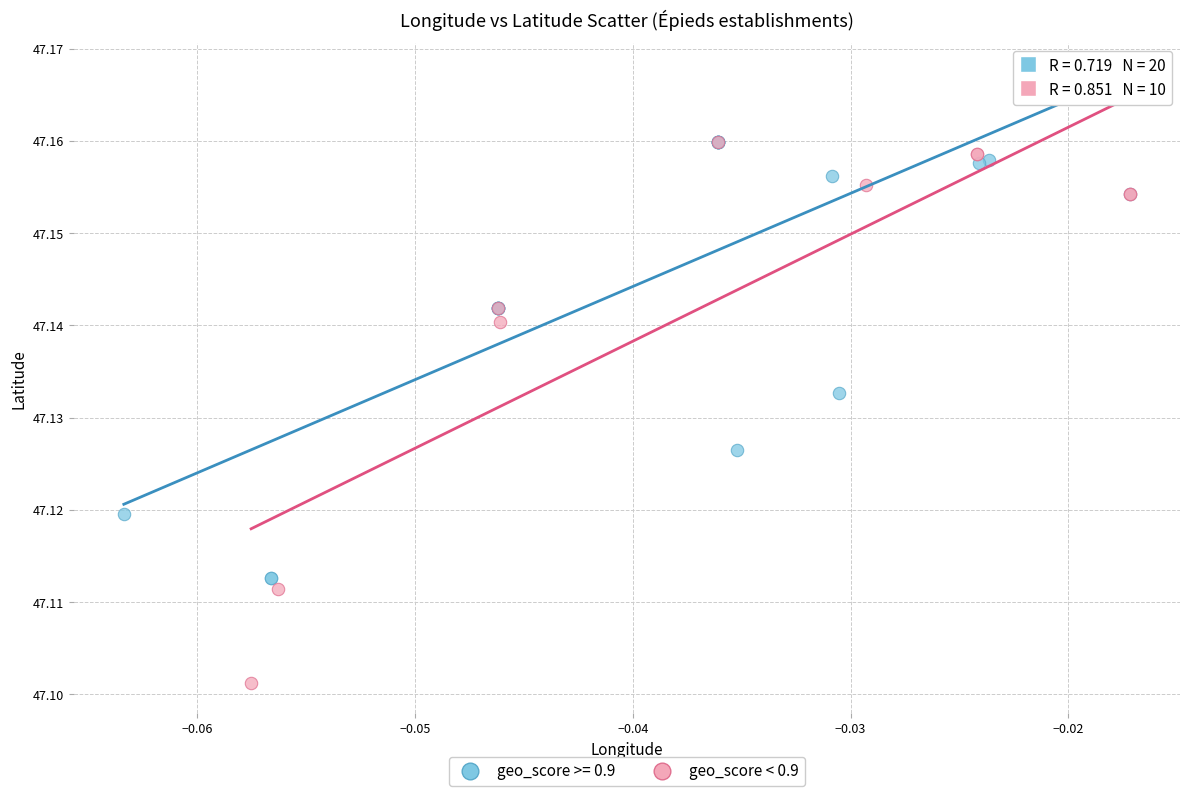

Which series has the widest spread of Y values?

geo_score < 0.9